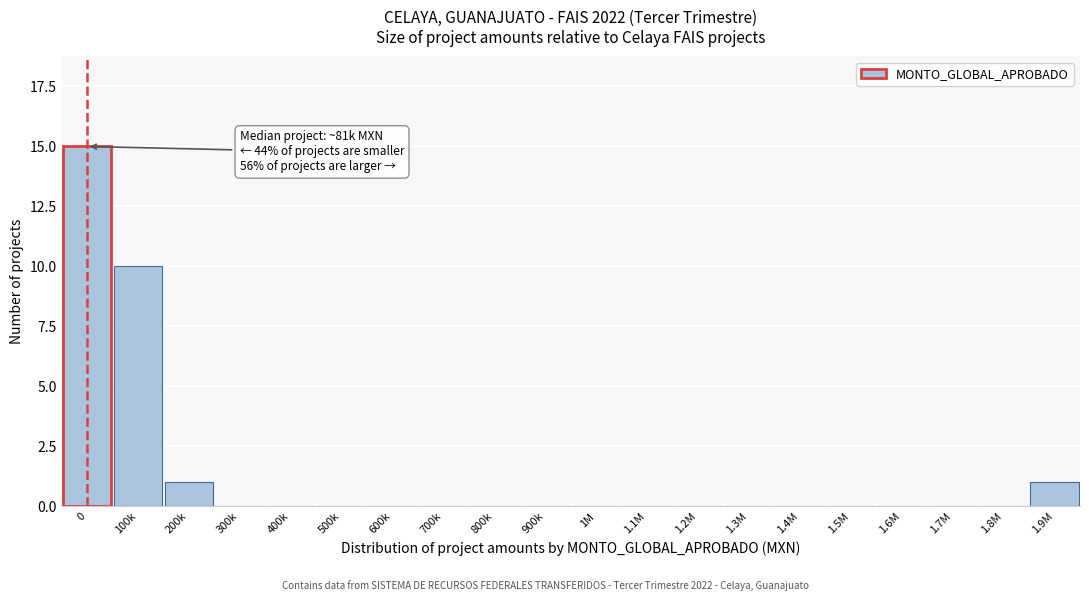

Reading right to left, transcribe all the data shown in this chart.

1.9M=1	1.8M=0	1.7M=0	1.6M=0	1.5M=0	1.4M=0	1.3M=0	1.2M=0	1.1M=0	1M=0	900k=0	800k=0	700k=0	600k=0	500k=0	400k=0	300k=0	200k=1	100k=10	0=15